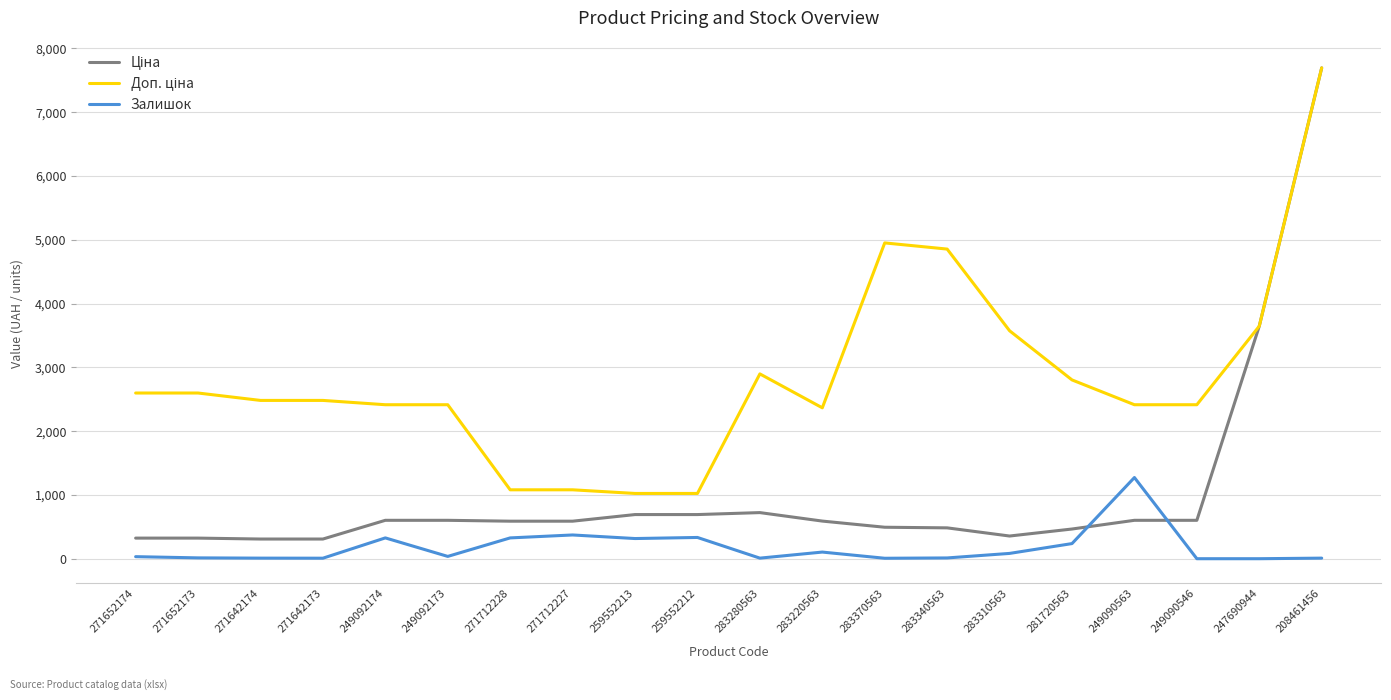

What is the highest value of the Залишок series?

1274.0